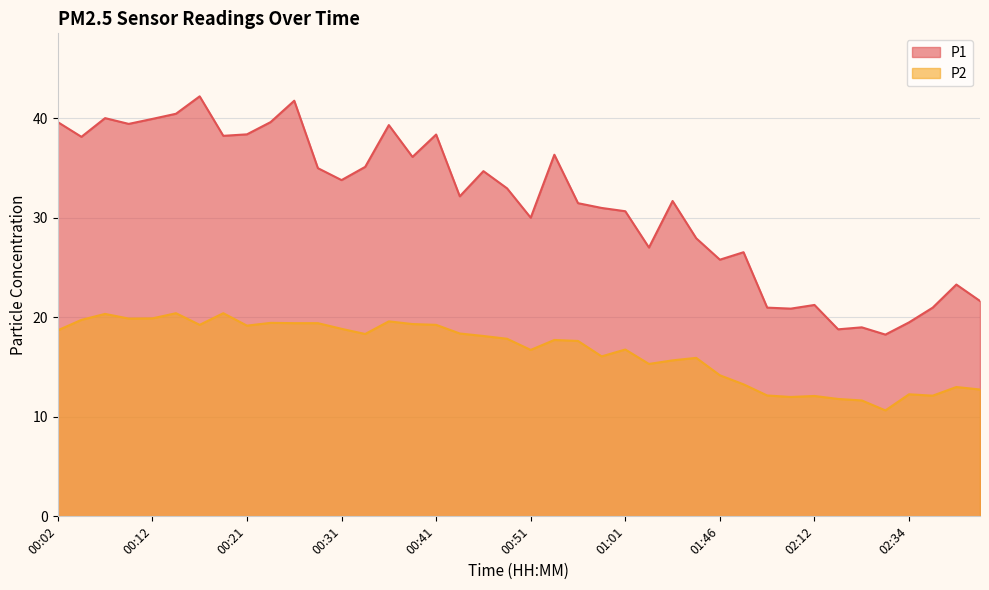

Count the number of data series in this chart.

2